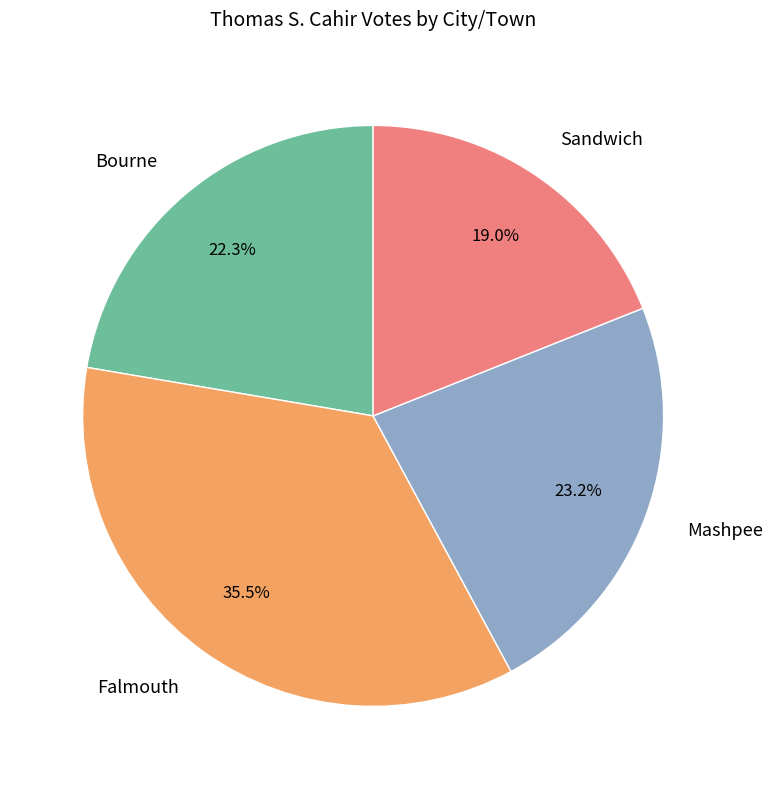

To the nearest percent, what is the average slice percentage?

25%